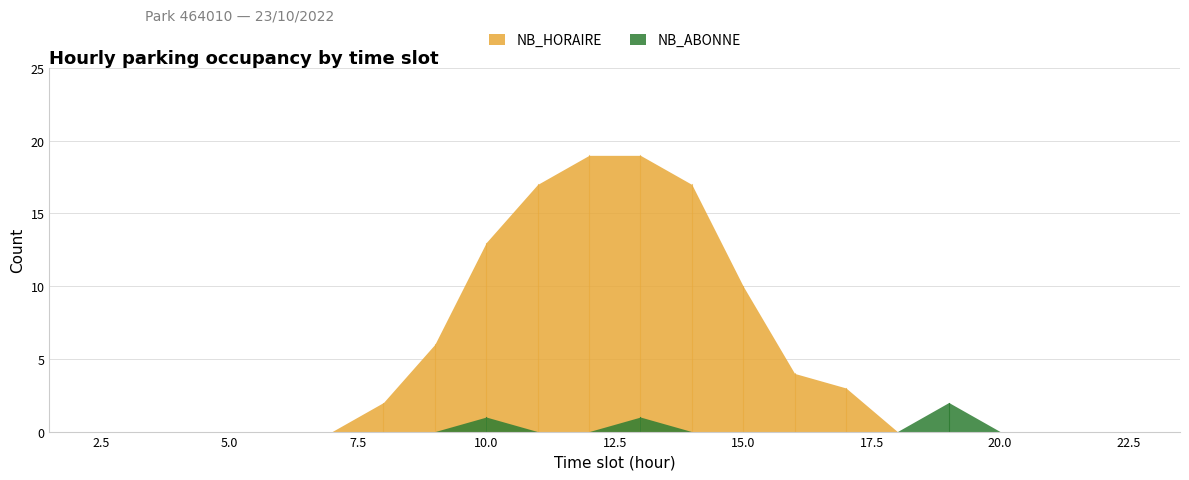

How many lines are shown in the chart?

2